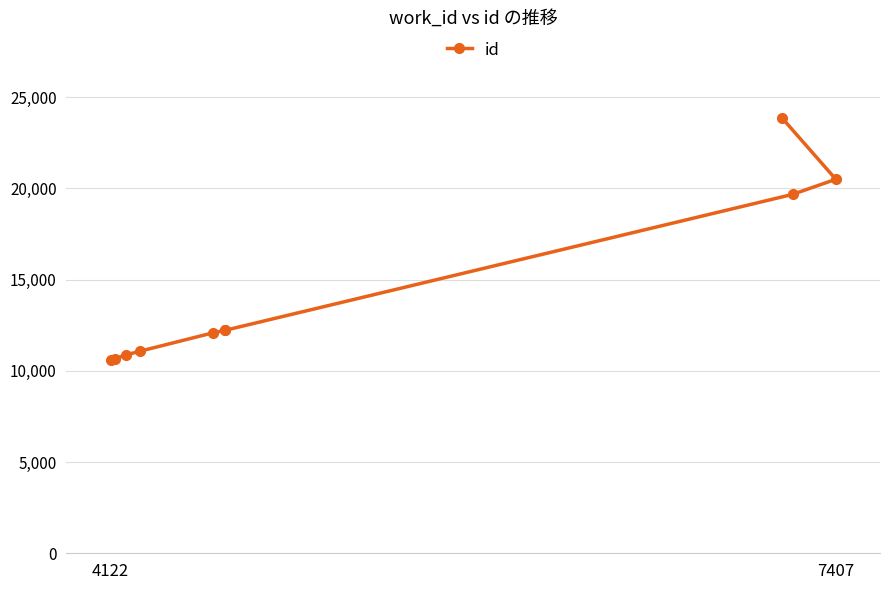

Reading left to right, extract all data points from this chart.

10584	10658	10863	11069	12080	12216	12219	19669	20498	23861